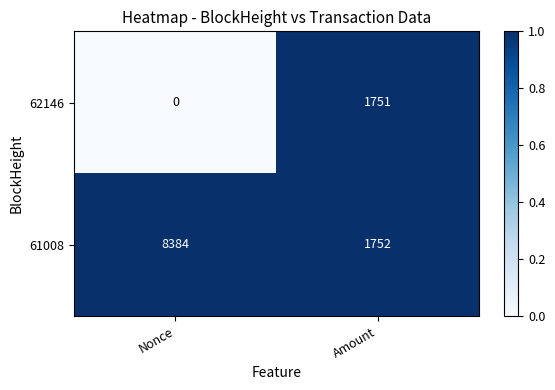

The value of 62146 at Nonce is -809. True or false?

False